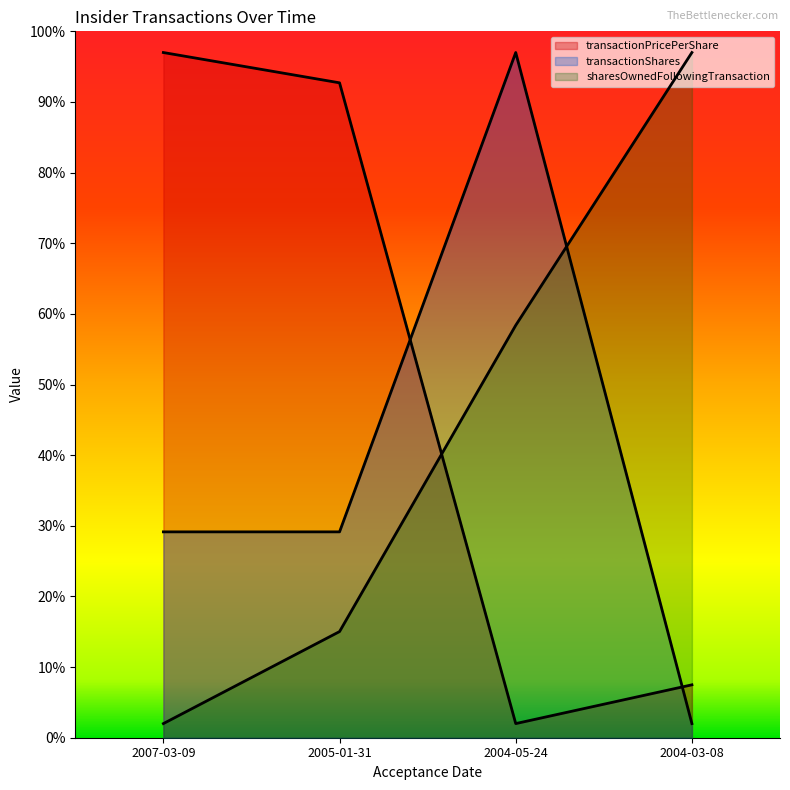

What is the label of the 1st point from the right?

2004-03-08